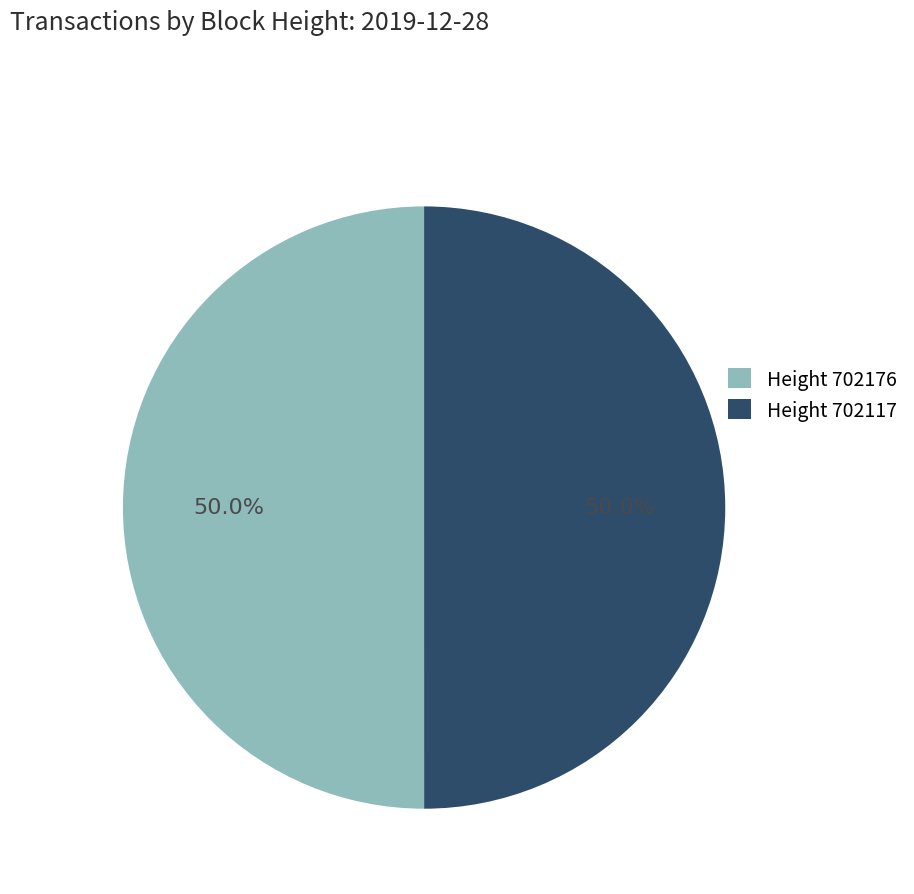

Approximately how many times larger is the value at Height 702117 compared to Height 702176?

1.0